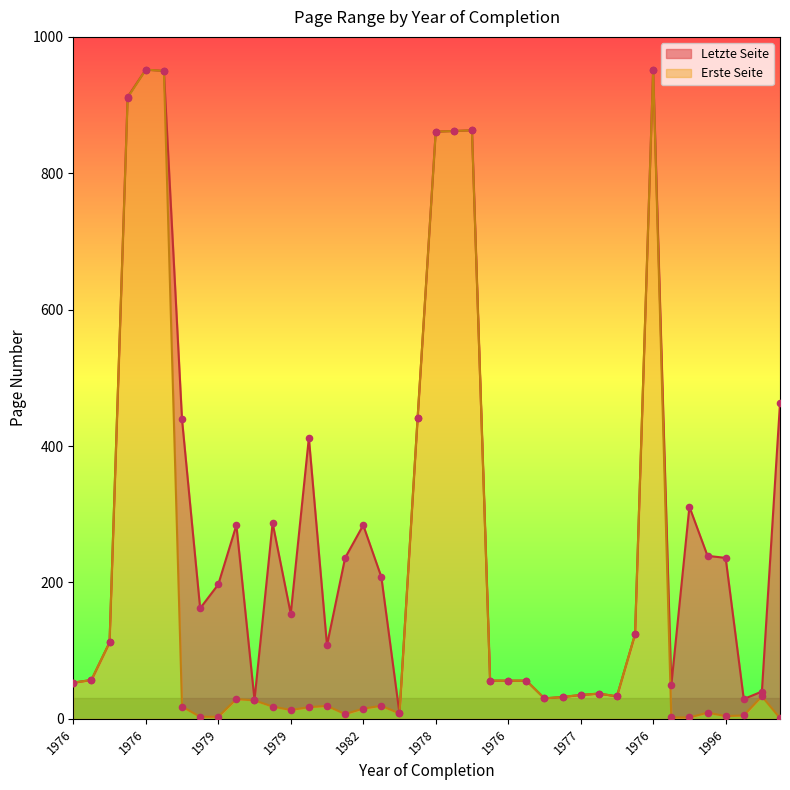

Which series reaches the minimum Y coordinate?

Erste Seite